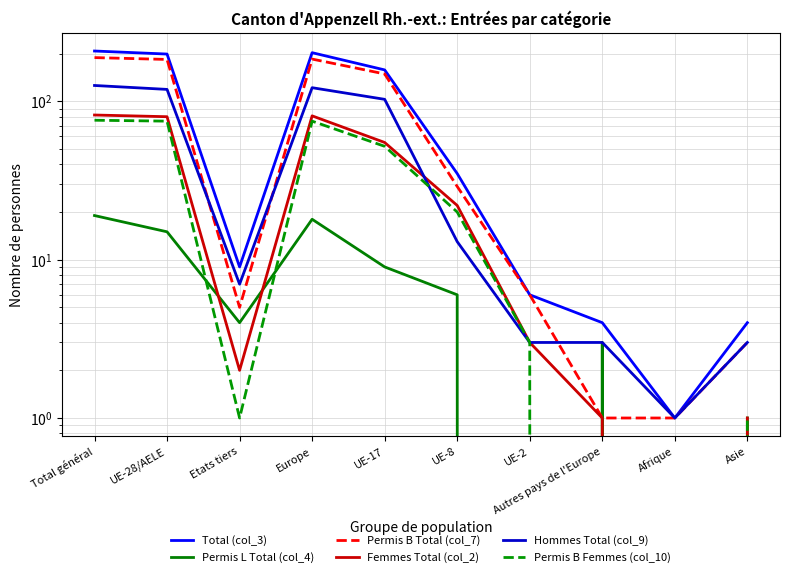

List the labels in order of Permis L Total (col_4) value, smallest first.

UE-2, Afrique, Asie, Autres pays de l'Europe, Etats tiers, UE-8, UE-17, UE-28/AELE, Europe, Total général